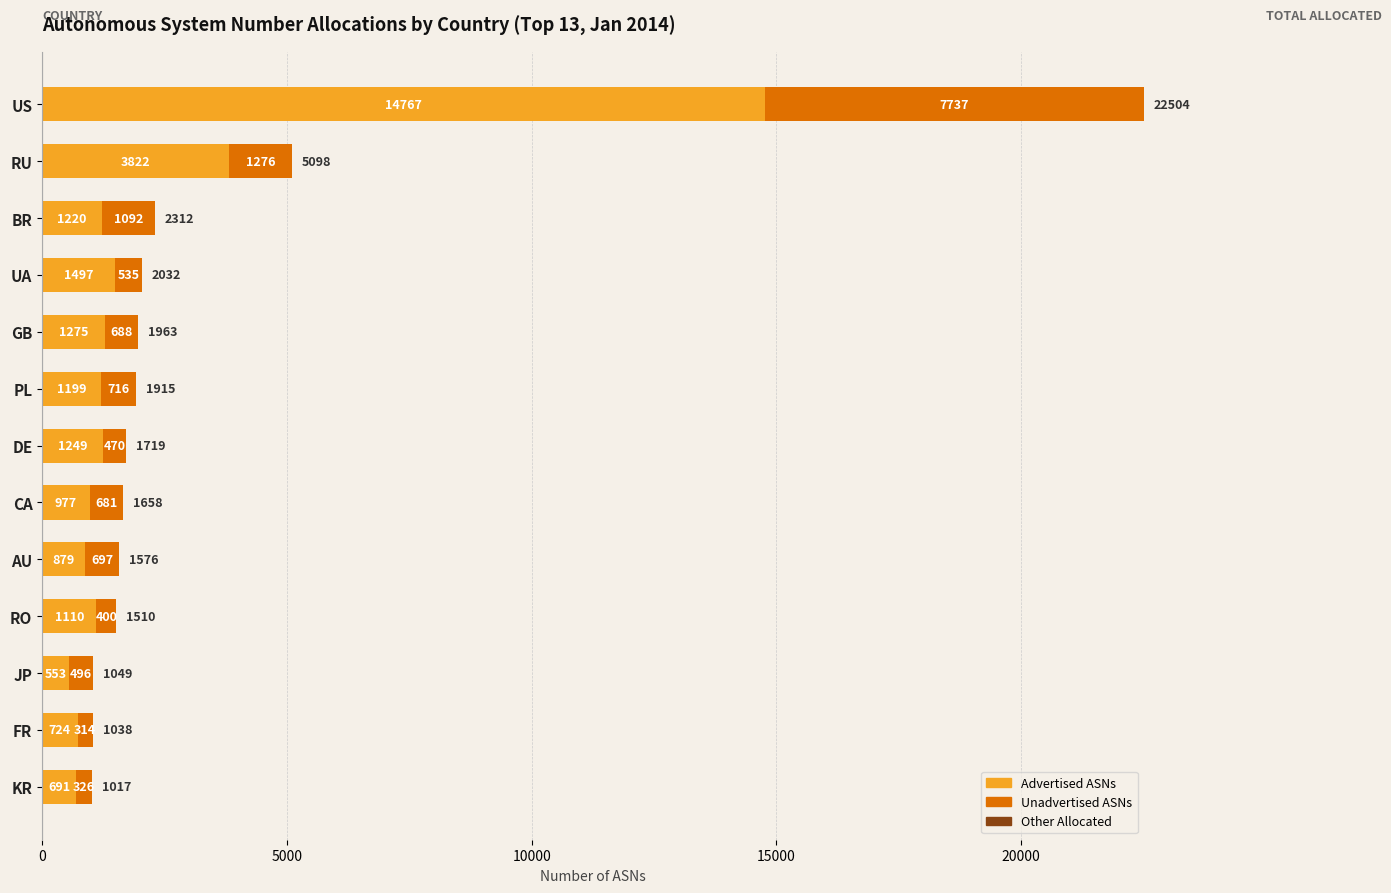

What is the difference between the maximum and minimum values in the Advertised ASNs series?

14214